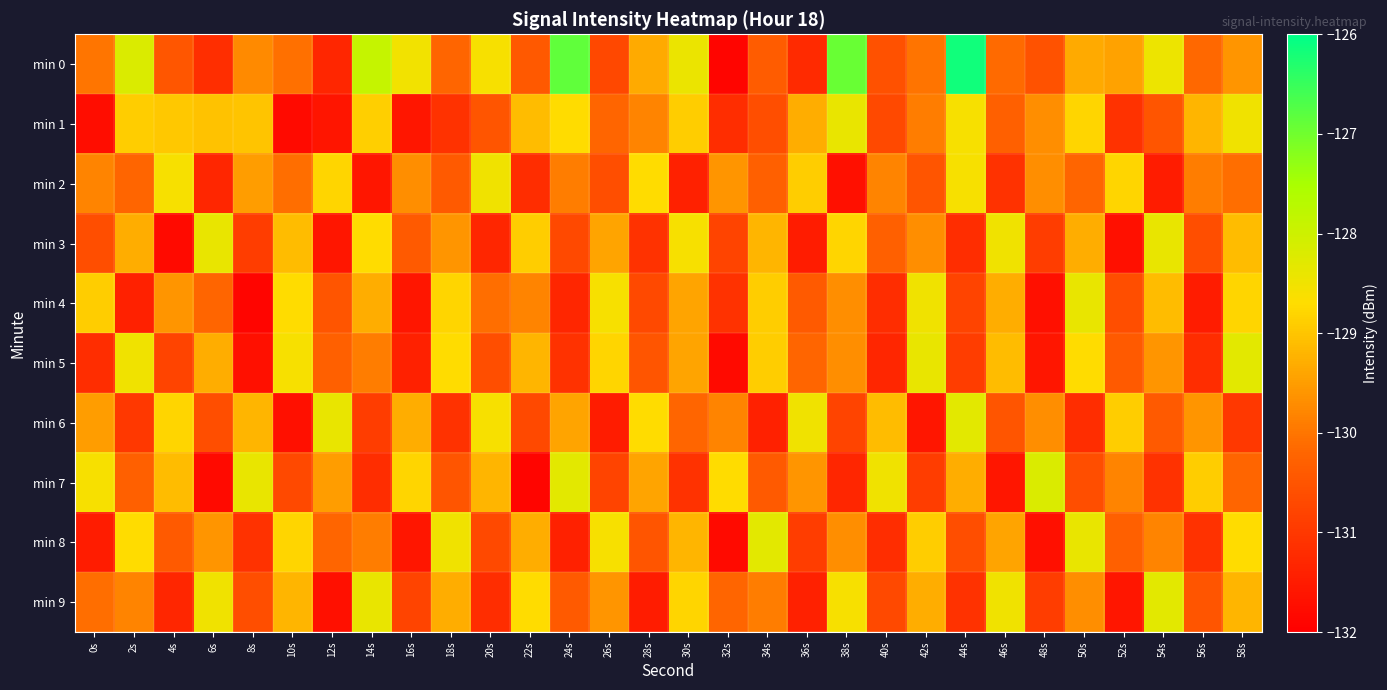

Between 22s and 32s, which series saw the biggest shift?

min 7